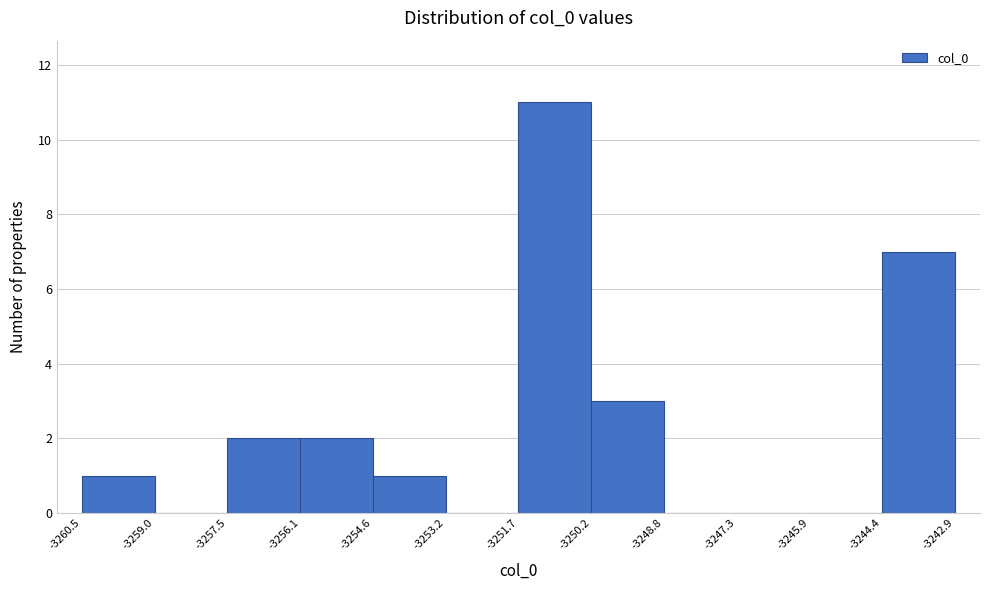

Reading left to right, transcribe this chart: for each bar, give the range it covers on the x-axis and its height. The values are not printed on the chart, so give them approximately, as read against the axis.

-3260.5 to -3259.0: 1
-3259.0 to -3257.5: 0
-3257.5 to -3256.1: 2
-3256.1 to -3254.6: 2
-3254.6 to -3253.2: 1
-3253.2 to -3251.7: 0
-3251.7 to -3250.2: 11
-3250.2 to -3248.8: 3
-3248.8 to -3247.3: 0
-3247.3 to -3245.9: 0
-3245.9 to -3244.4: 0
-3244.4 to -3242.9: 7